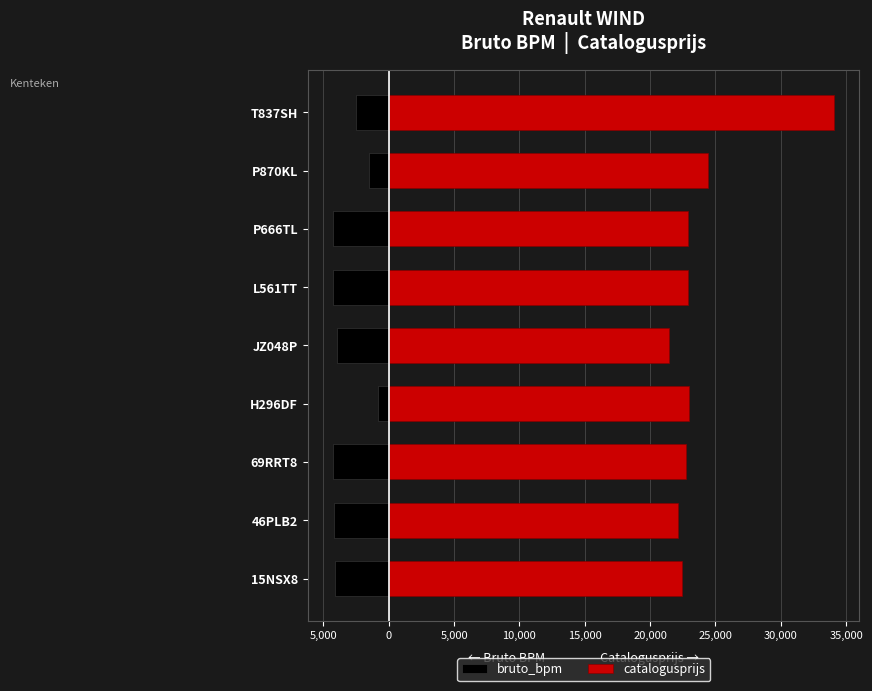

What is the maximum value for bruto_bpm?

-803